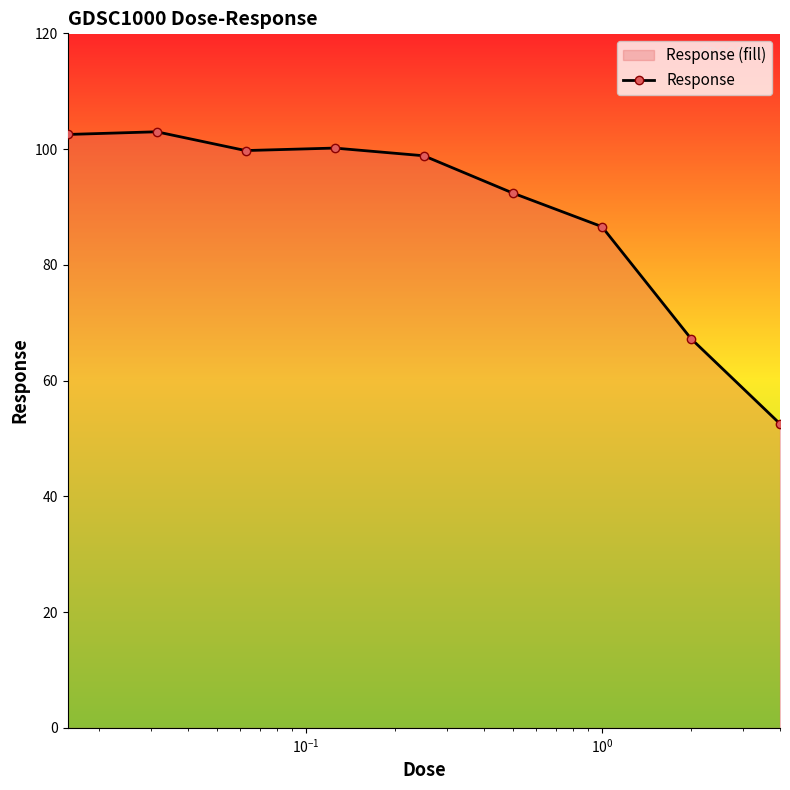

What is the maximum value shown in the chart?

103.0